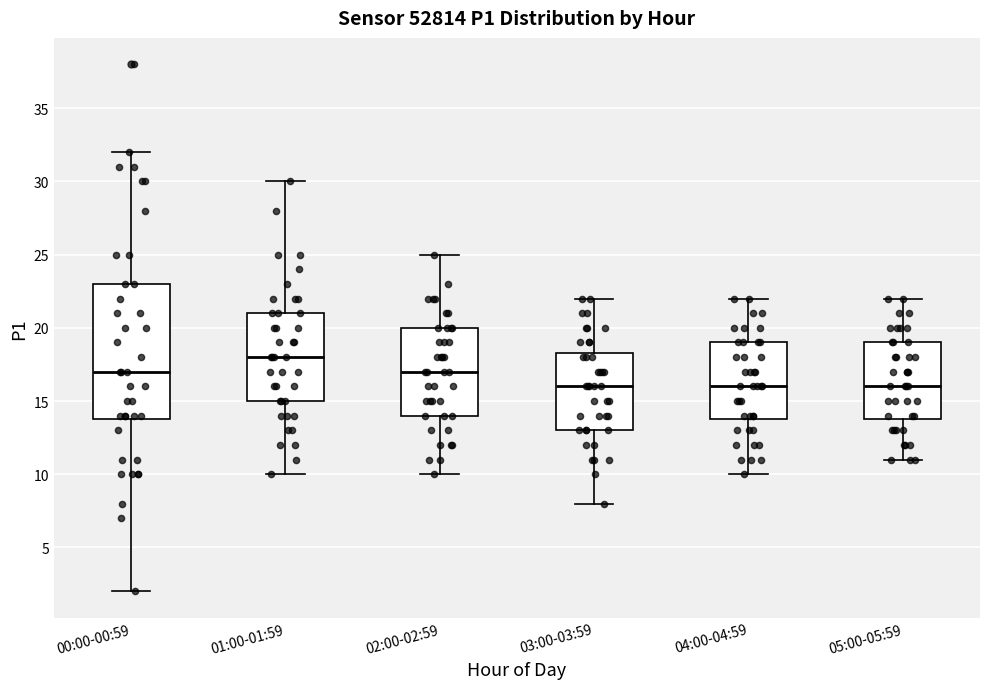

Where is the lower edge of the box for 05:00-05:59 on the y-axis? The values are not printed on the chart, so give them approximately, as read against the axis.

14.0